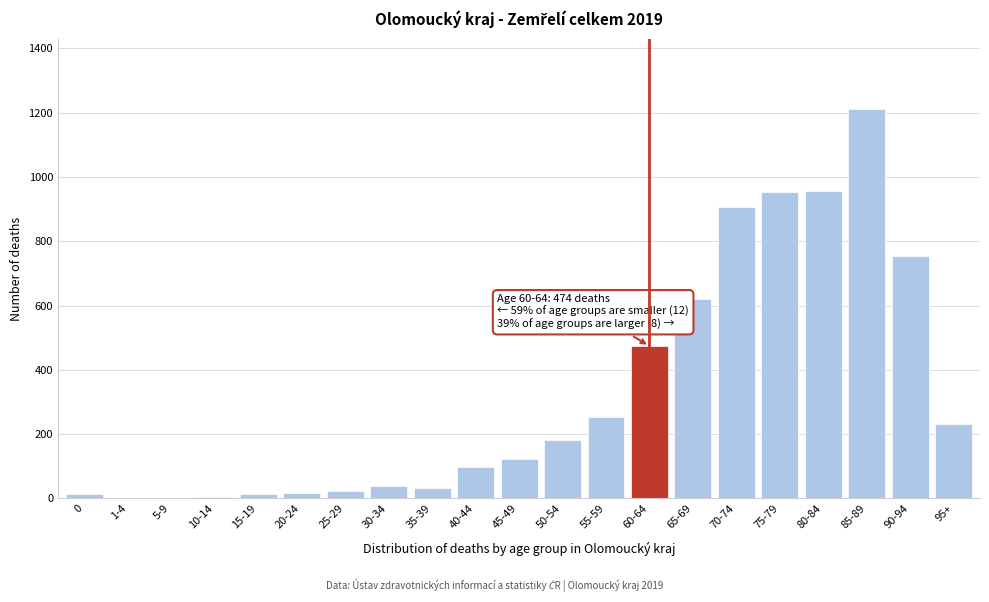

At which category does the chart reach its peak across all series?

85-89